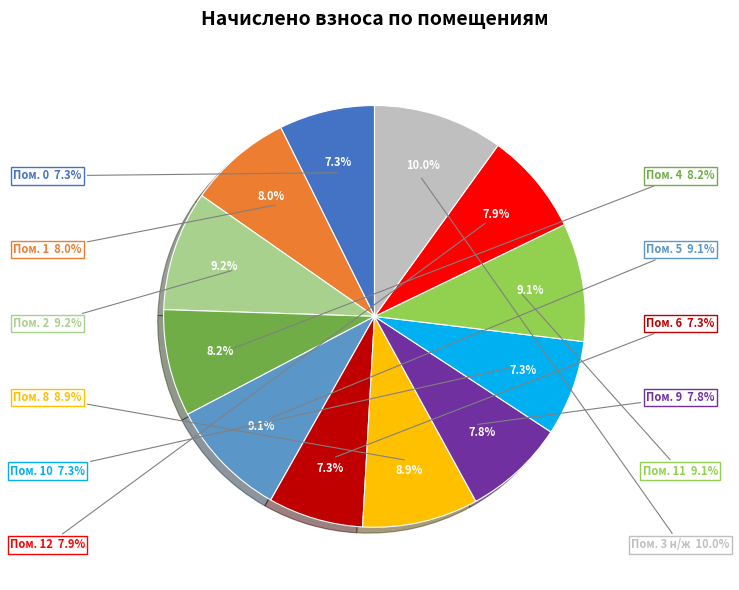

To the nearest percent, what portion does 8 represent?

9%